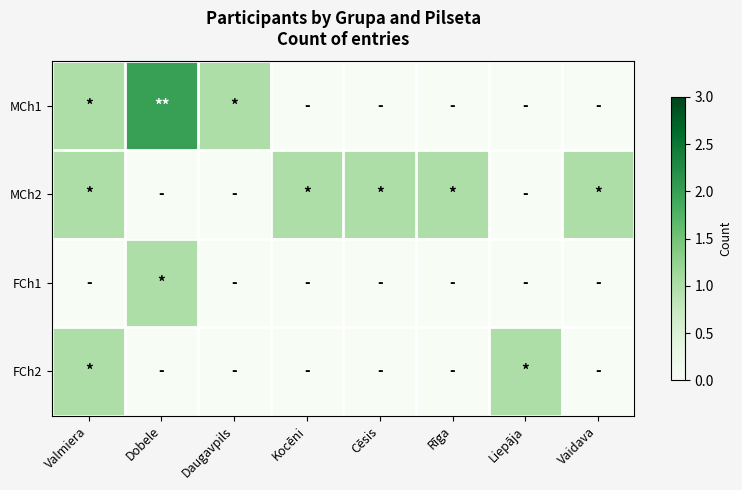

How many series are shown in this chart?

4